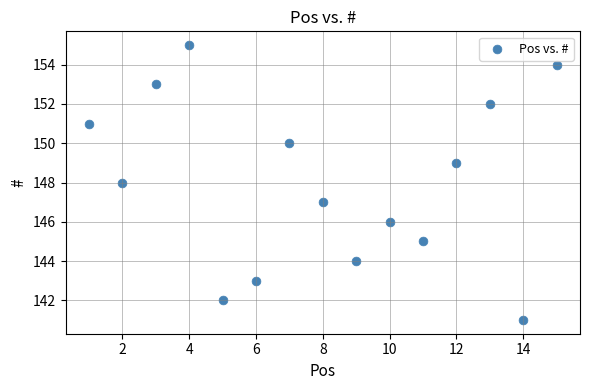

What is the range of Y values (max minus min)?

14